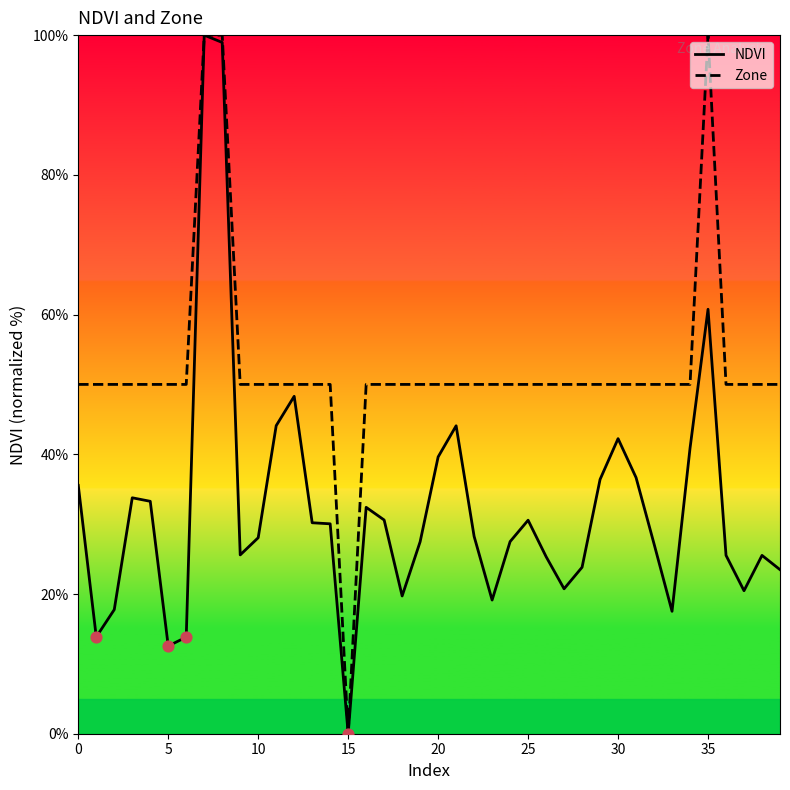

Which series has the largest total across all categories?

Zone